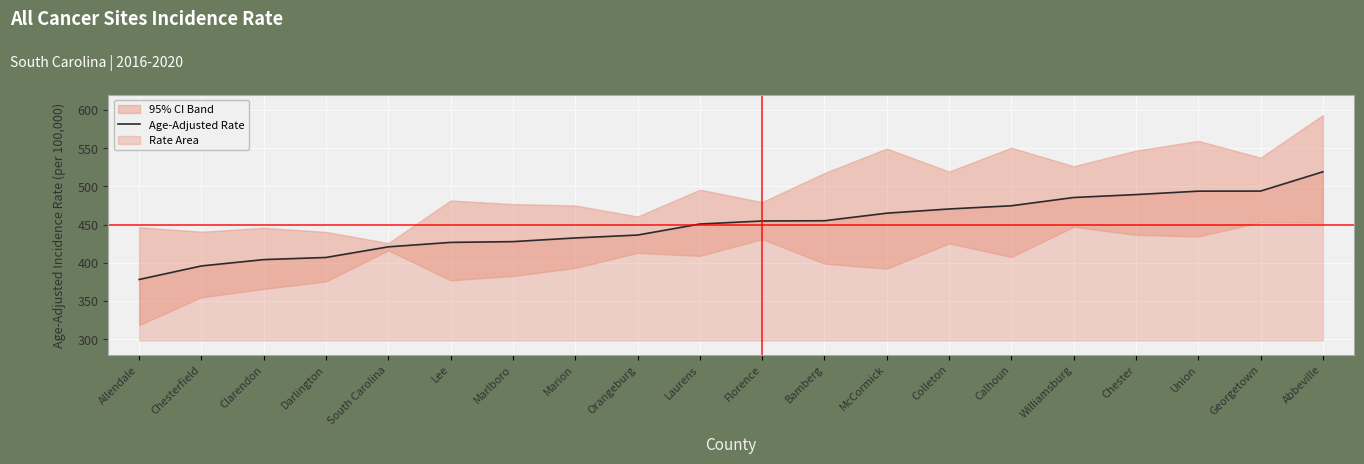

Which category has the highest value across all series?

Abbeville